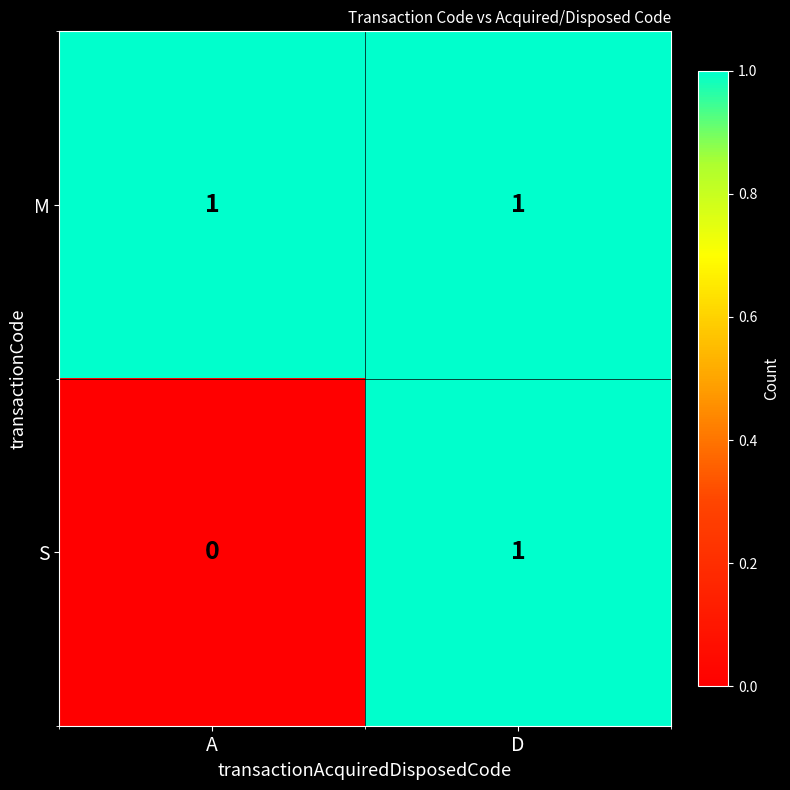

Which series has the widest spread of values?

S